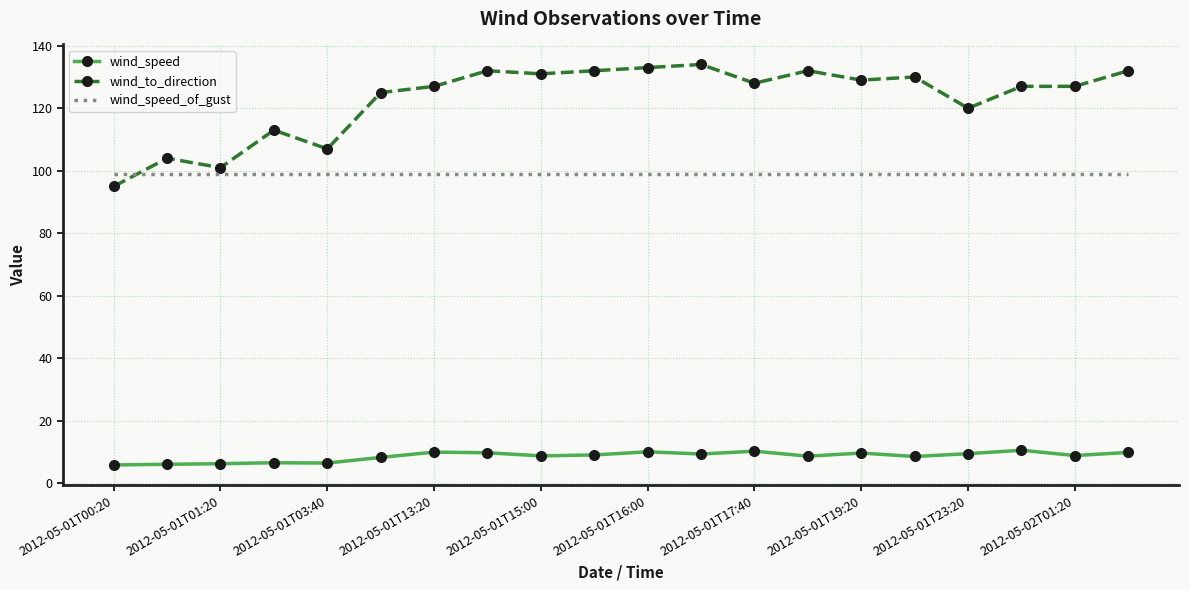

What is the minimum value shown in the chart?

5.9